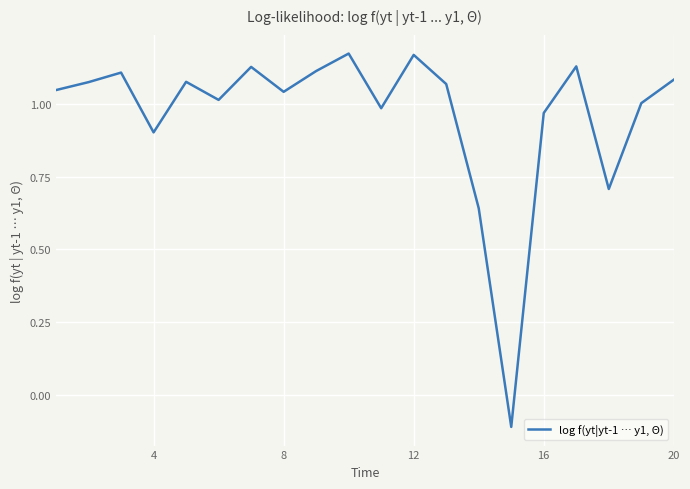

What is the difference between the maximum and minimum values?

1.3